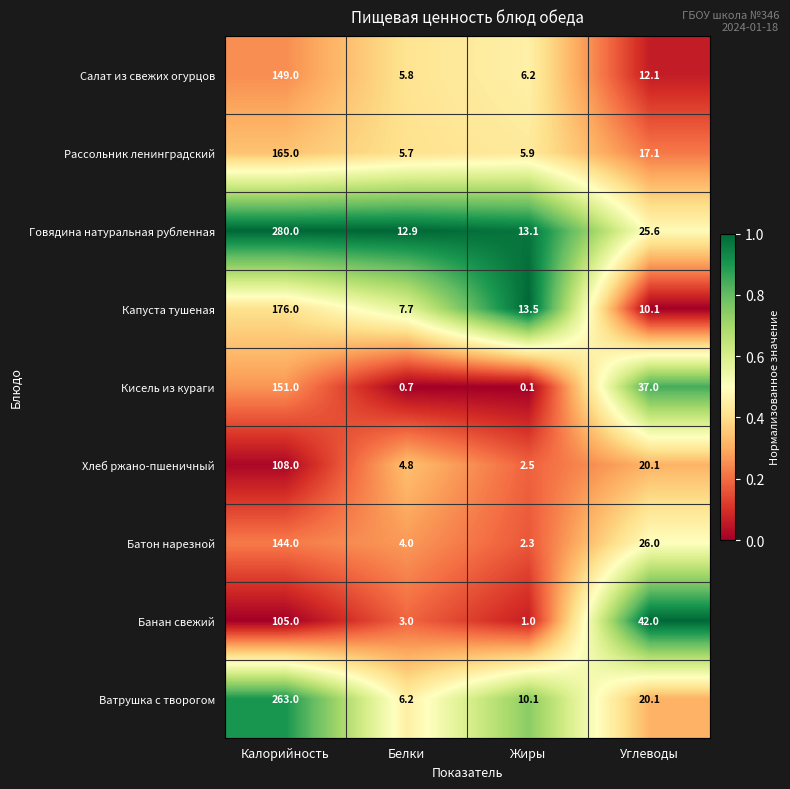

What is the sum of the Ватрушка с творогом values at Калорийность and Белки?

269.2